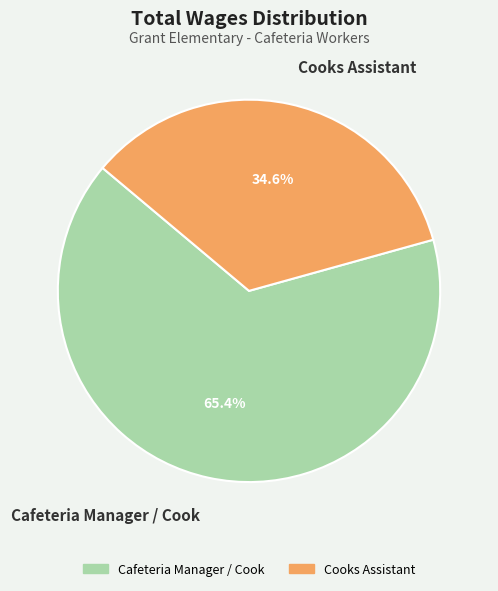

Approximately how many times larger is the value at Cooks Assistant compared to Cafeteria Manager / Cook?

0.5